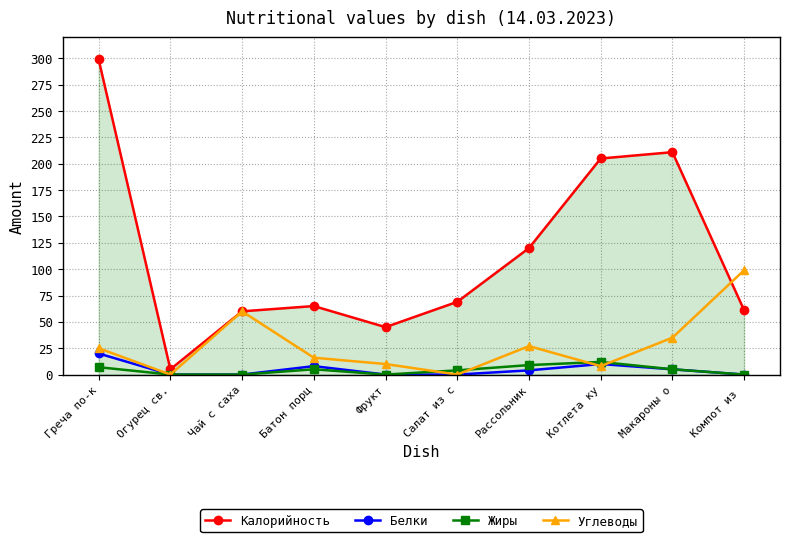

What are all the series names shown in the legend?

Калорийность, Белки, Жиры, Углеводы